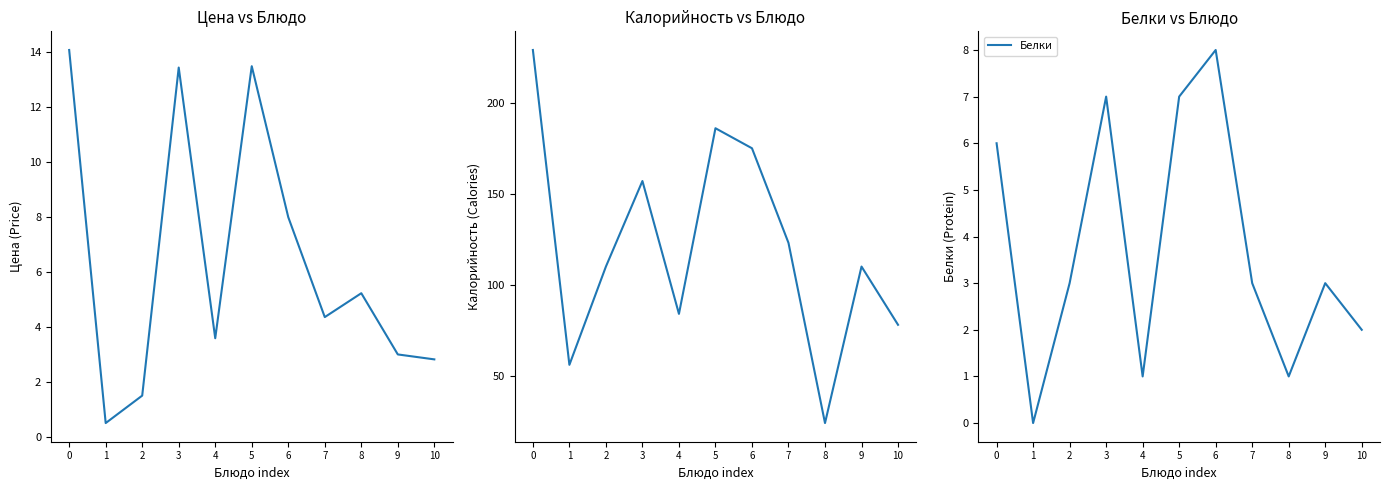

Is the value of Белки at 9 greater than the value of Калорийность at 1?

No